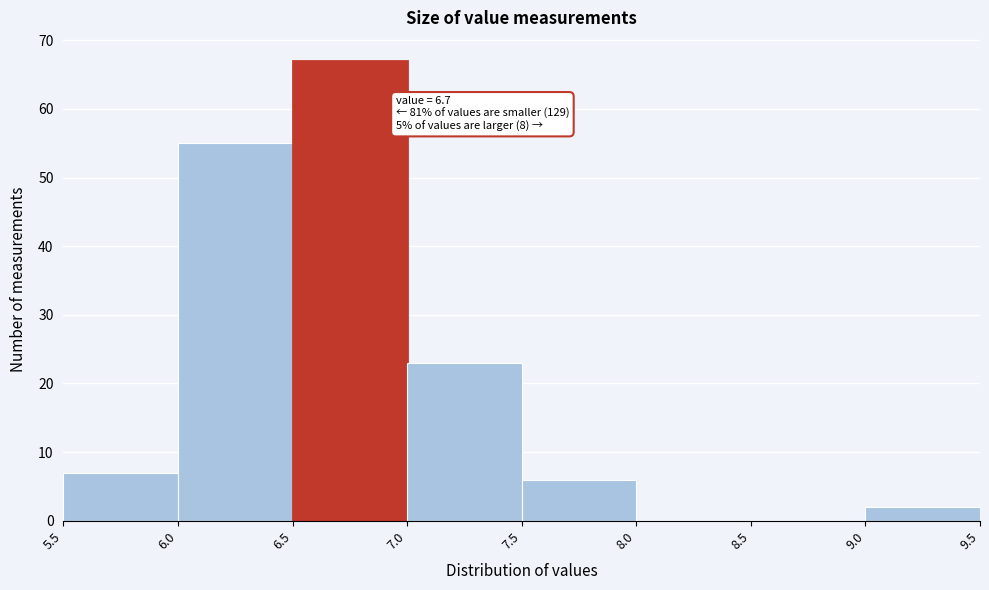

Over which range of the x-axis is the bar tallest?

6.5 to 7.0